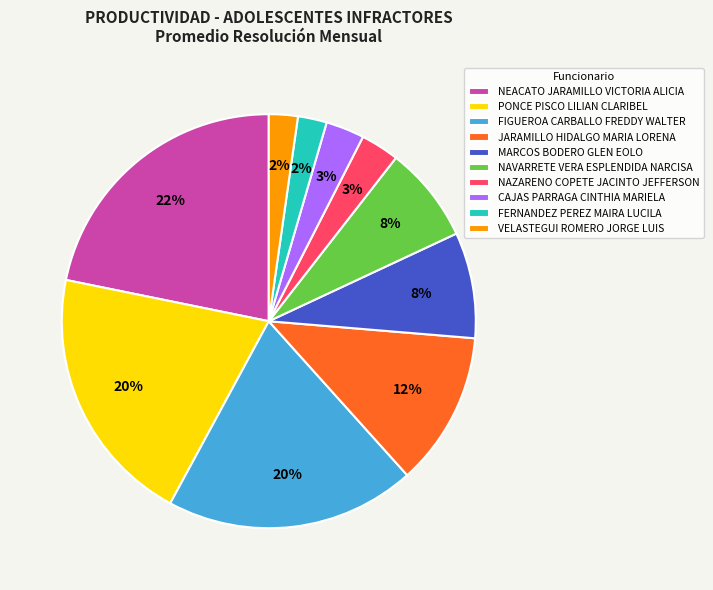

The NAVARRETE VERA ESPLENDIDA NARCISA slice represents 8% of the pie. True or false?

True